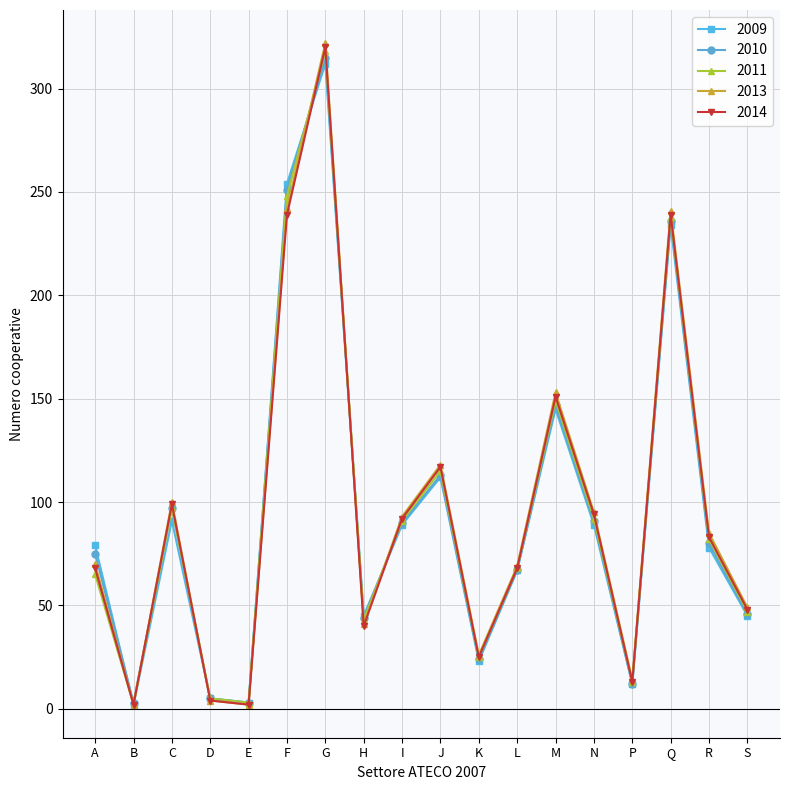

What is the difference between the 2011 values at D and A?

60